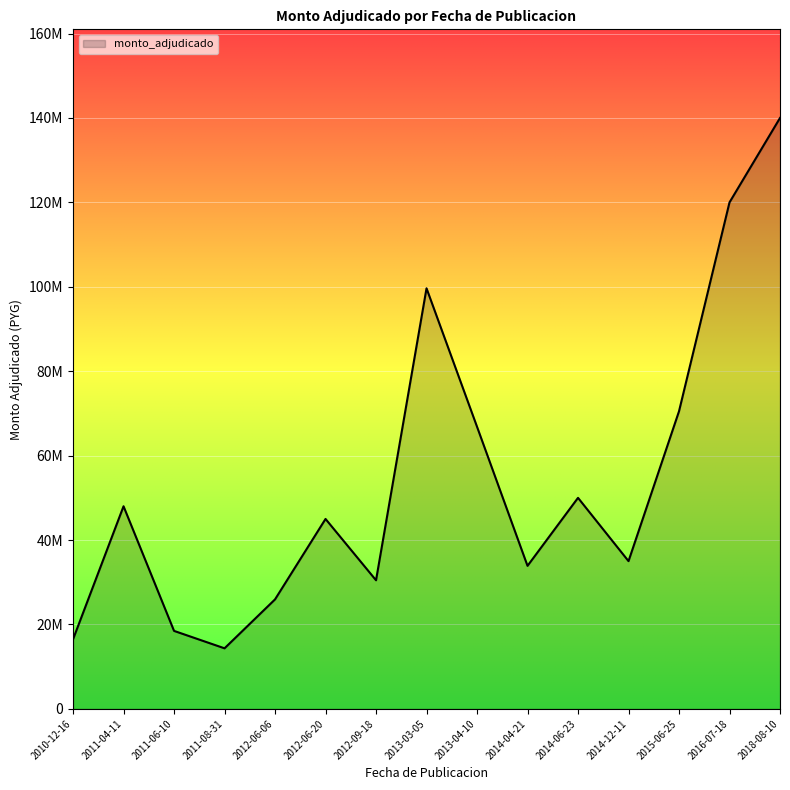

Rank the categories by value from highest to lowest.

2018-08-10, 2016-07-18, 2013-03-05, 2015-06-25, 2013-04-10, 2014-06-23, 2011-04-11, 2012-06-20, 2014-12-11, 2014-04-21, 2012-09-18, 2012-06-06, 2011-06-10, 2010-12-16, 2011-08-31